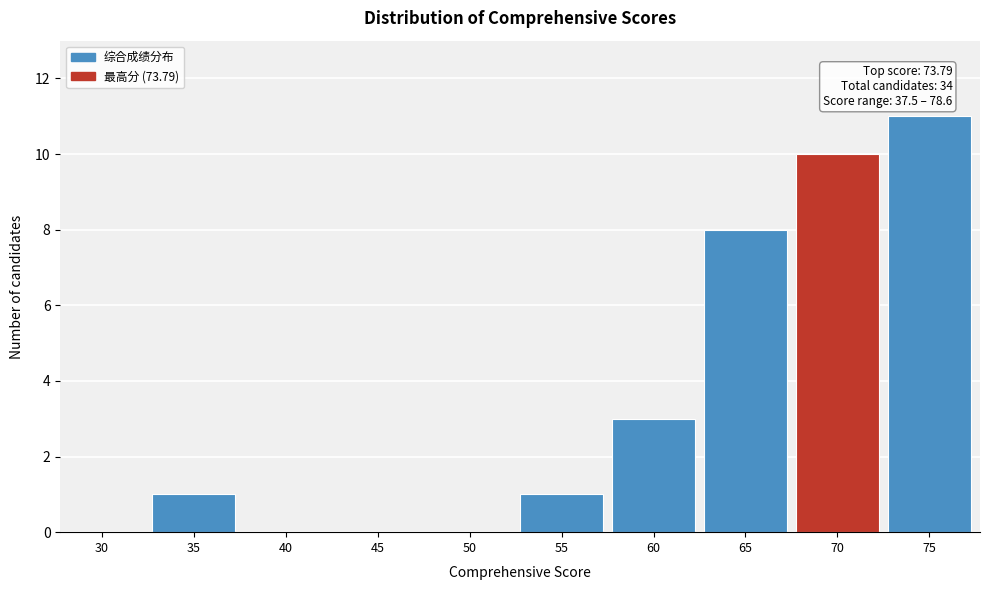

Reading left to right, transcribe all the data shown in this chart.

30=0	35=1	40=0	45=0	50=0	55=1	60=3	65=8	70=10	75=11